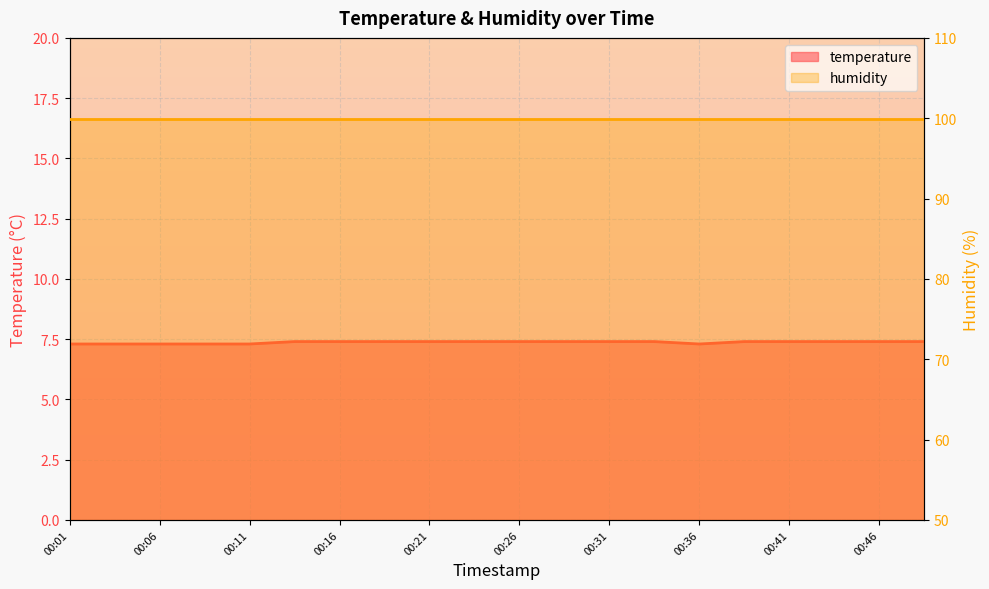

True or false: there are more than 0 points higher than both neighbors.

False